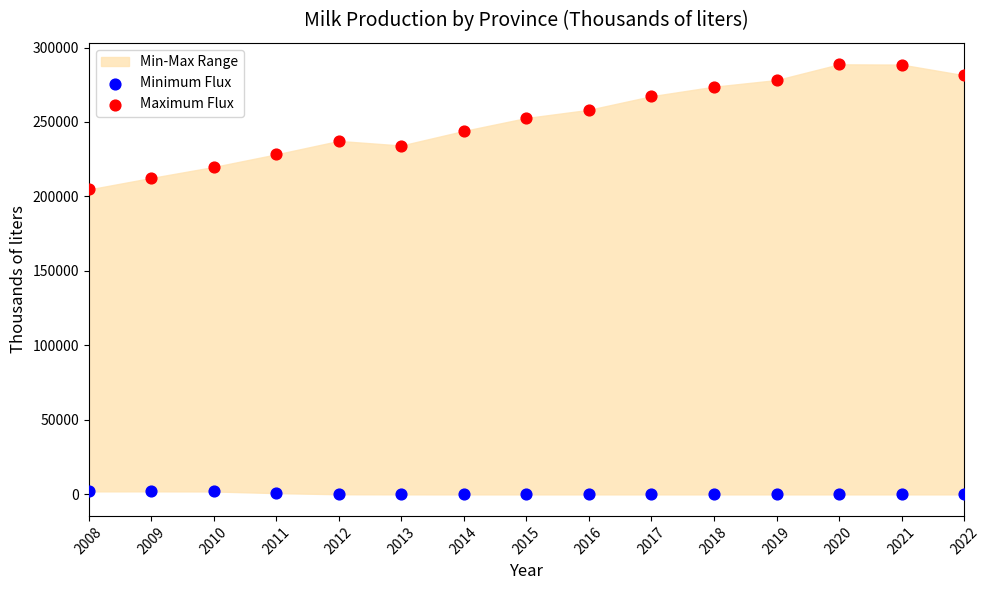

Across all series, what Y value is closest to 144353?

204680